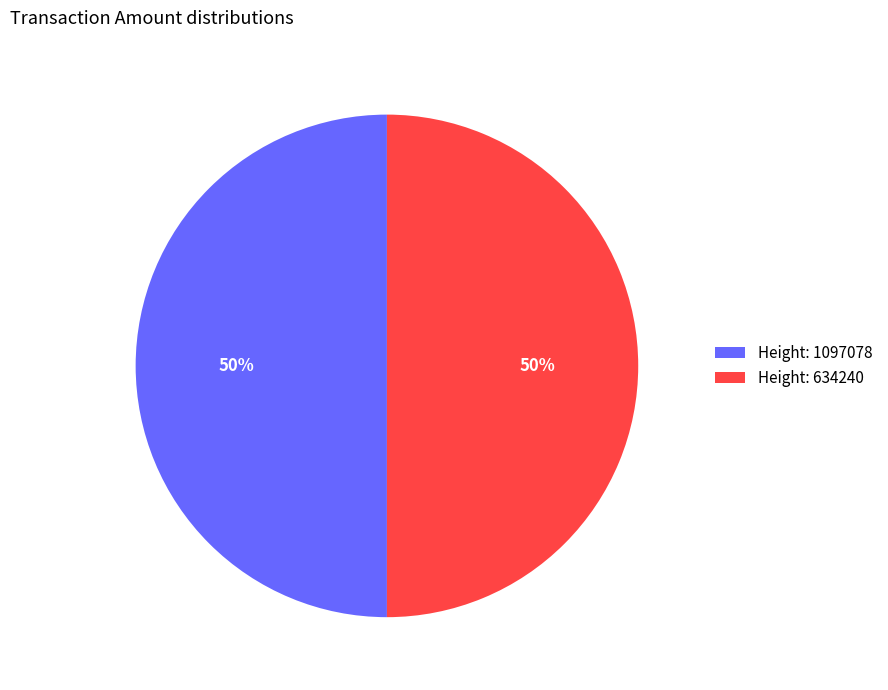

Approximately how many times larger is the value at Height: 1097078 compared to Height: 634240?

1.0